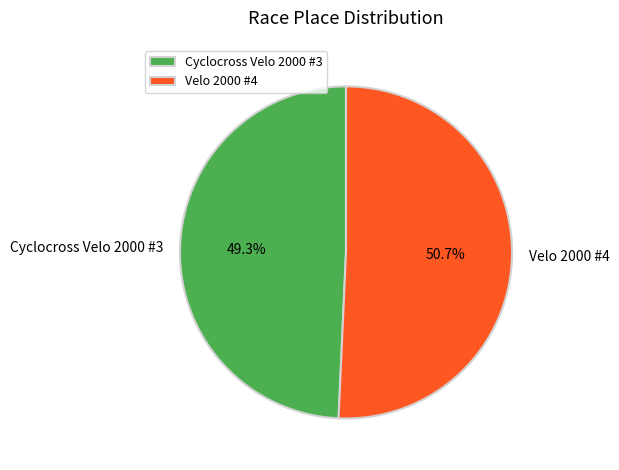

What is the total percentage of Cyclocross Velo 2000 #3 and Velo 2000 #4?

100.0%